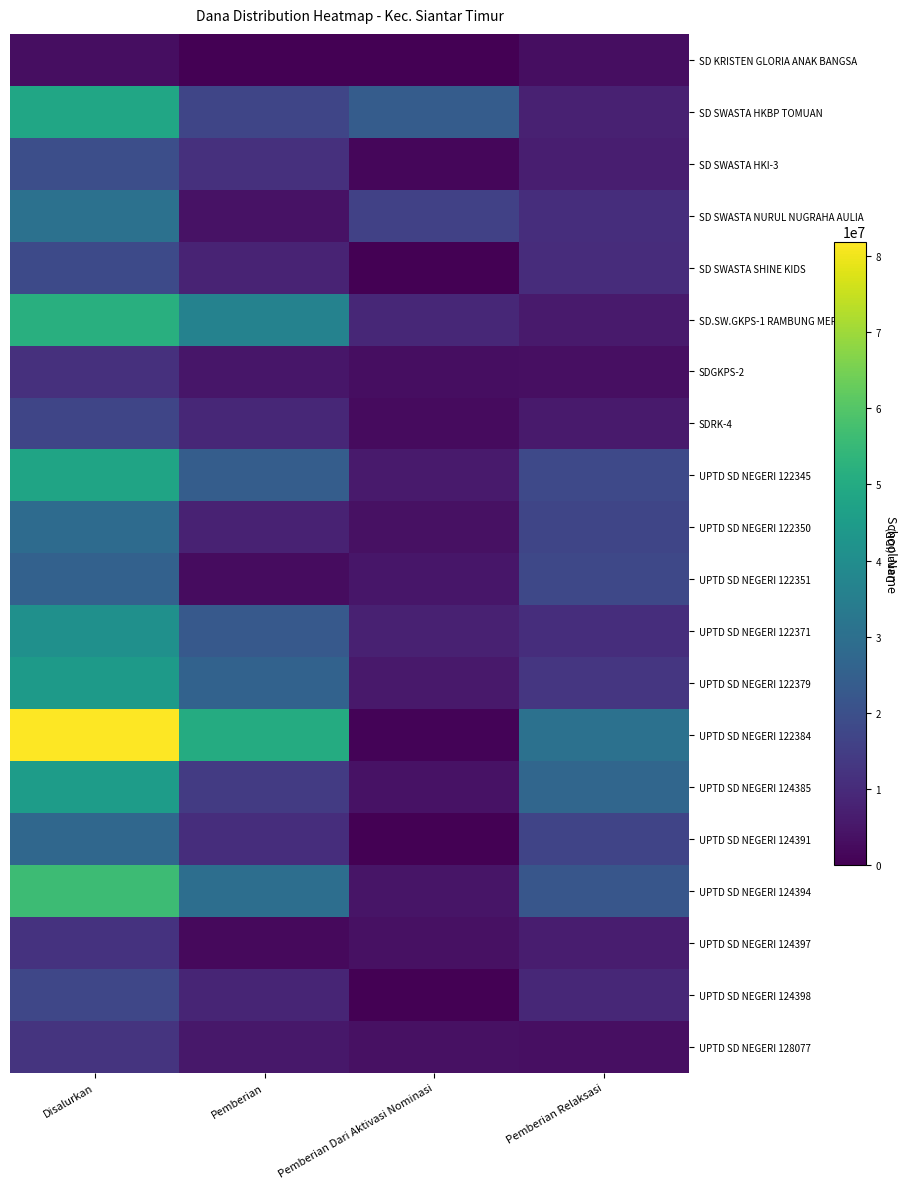

What is the difference between the highest and lowest values at Pemberian Dari Aktivasi Nominasi?

23850000